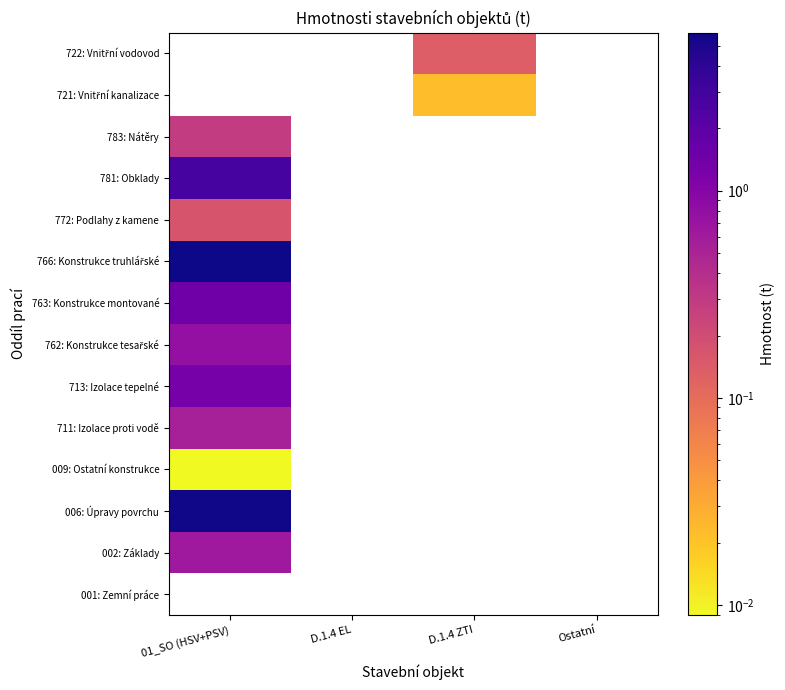

Which has a higher value, D.1.4 EL or 01_SO (HSV+PSV)?

01_SO (HSV+PSV)